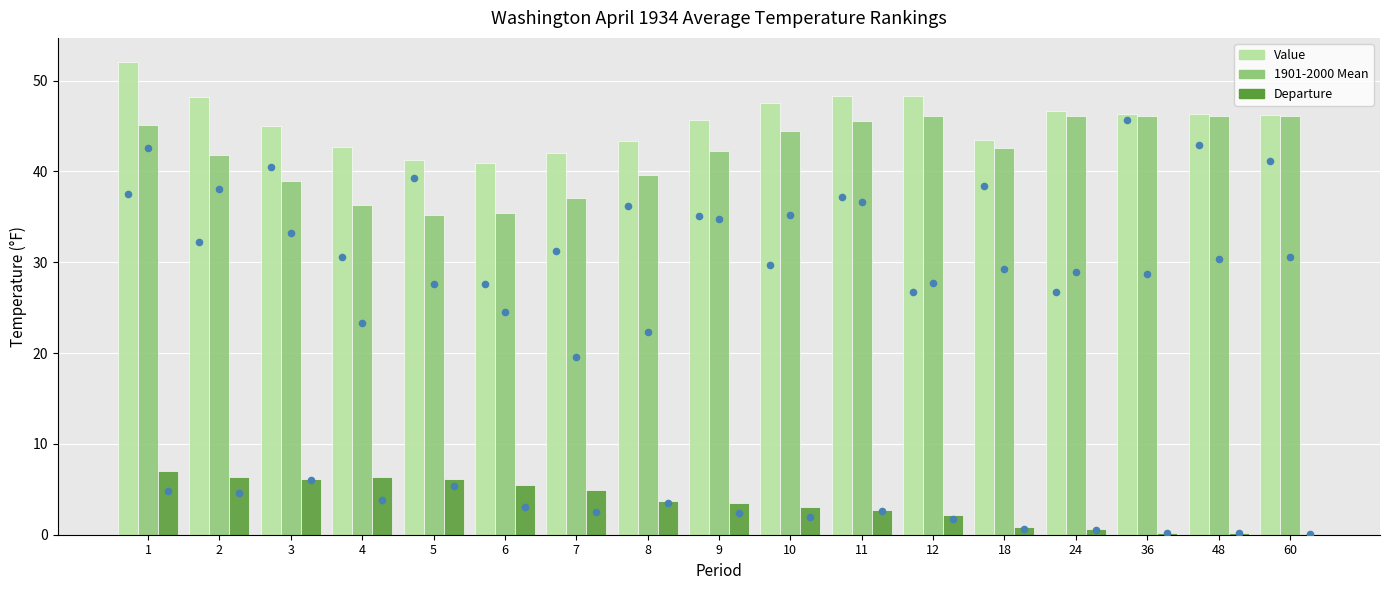

Which series contains the lowest Y value?

Departure